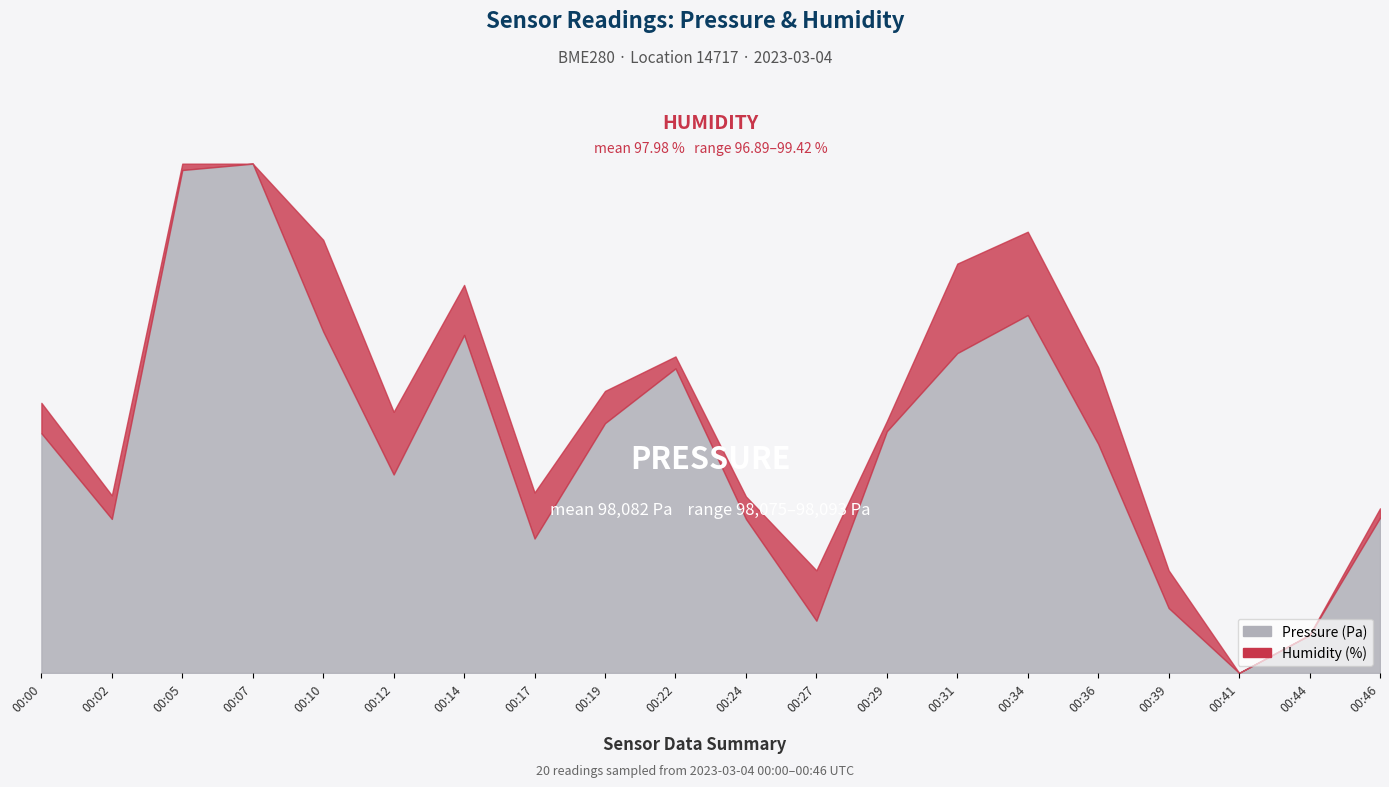

True or false: humidity and pressure cross at least once.

False